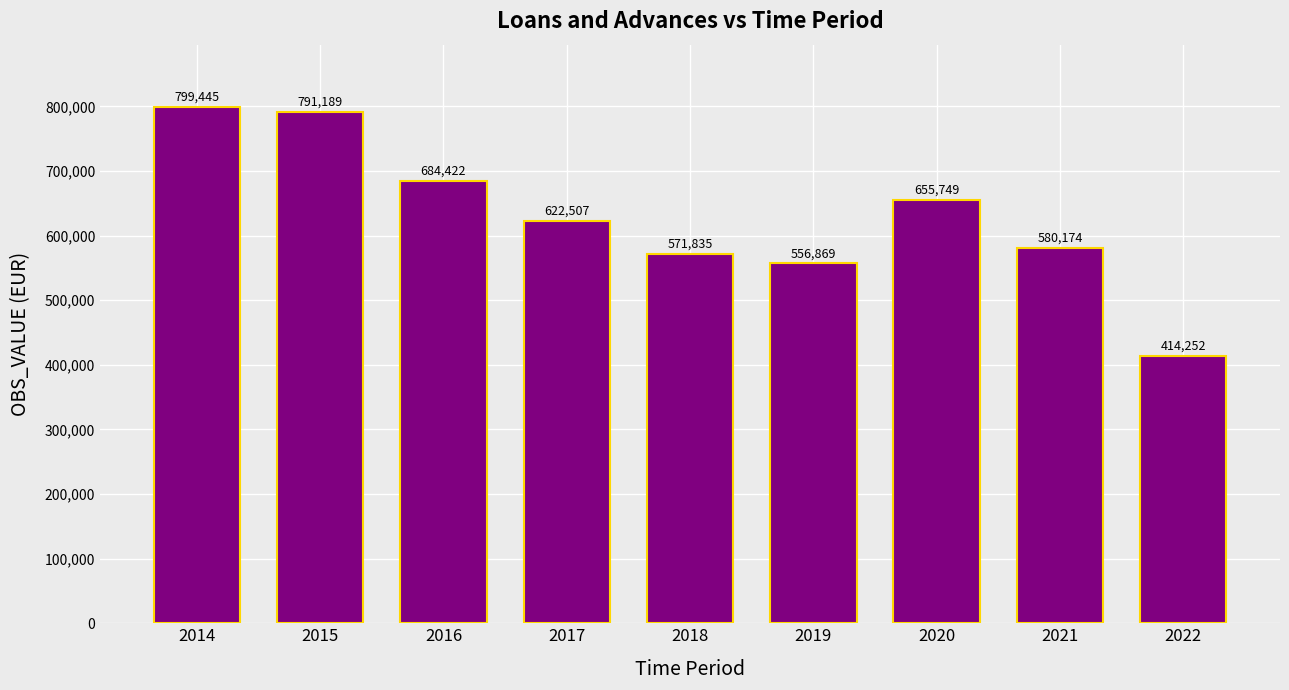

What is the minimum value shown in the chart?

414252